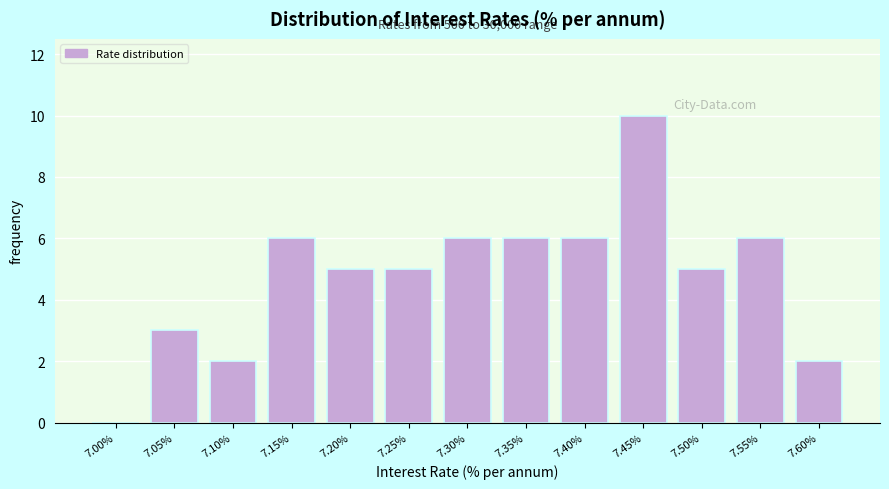

Reading right to left, transcribe all the data shown in this chart.

7.60%=2	7.55%=6	7.50%=5	7.45%=10	7.40%=6	7.35%=6	7.30%=6	7.25%=5	7.20%=5	7.15%=6	7.10%=2	7.05%=3	7.00%=0